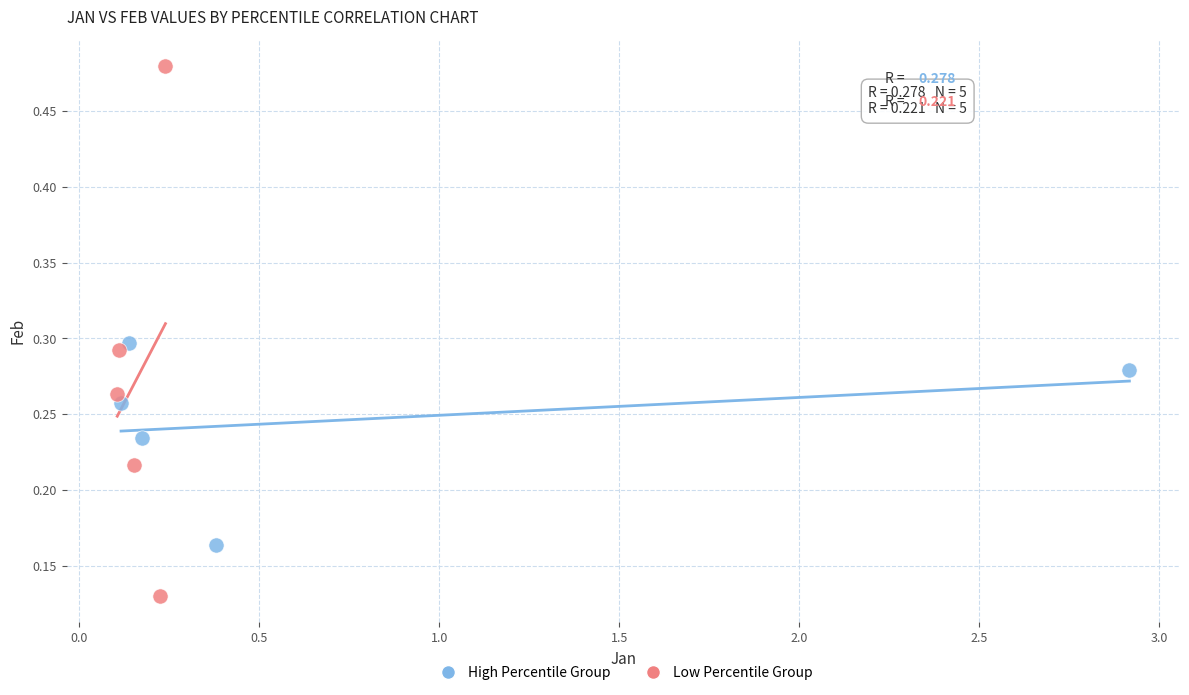

Which series has the widest spread of Y values?

Low Percentile Group